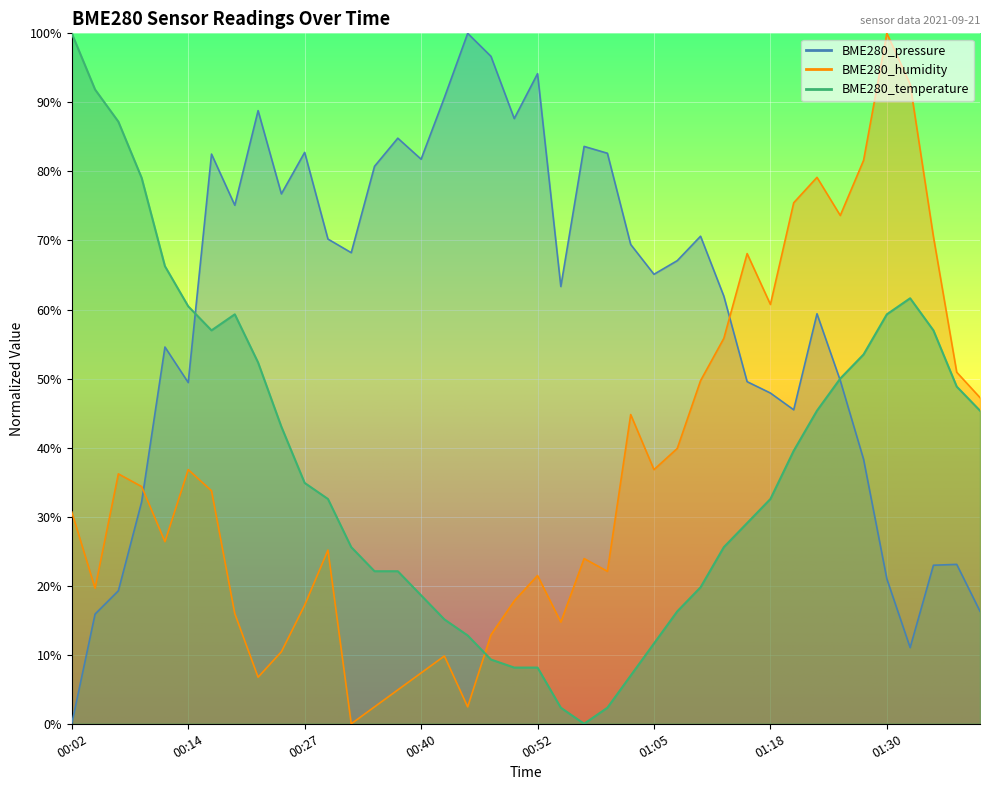

What is the label of the 11th point from the right?

01:15